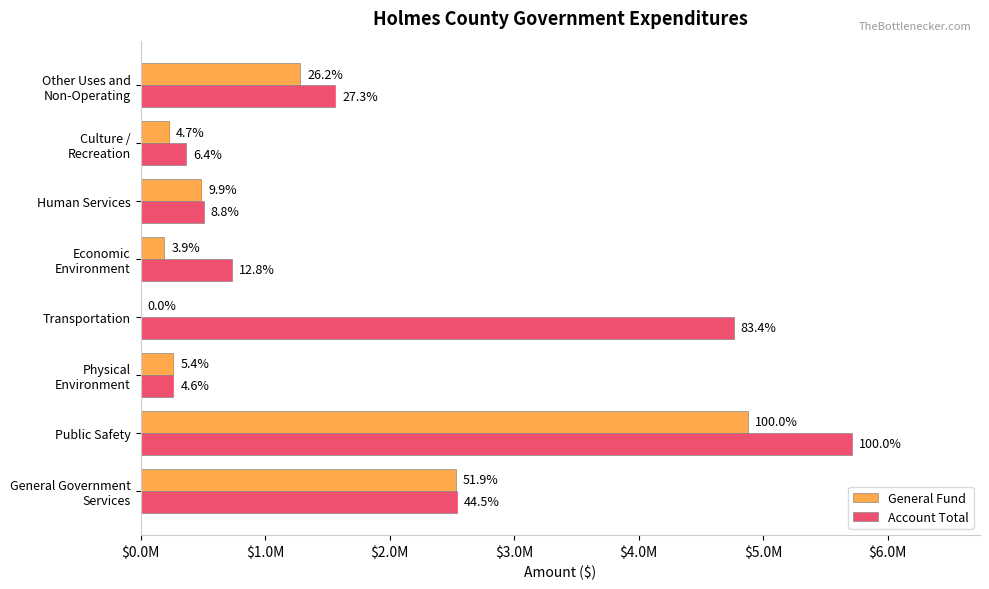

What are all the series names shown in the legend?

General Fund, Account Total